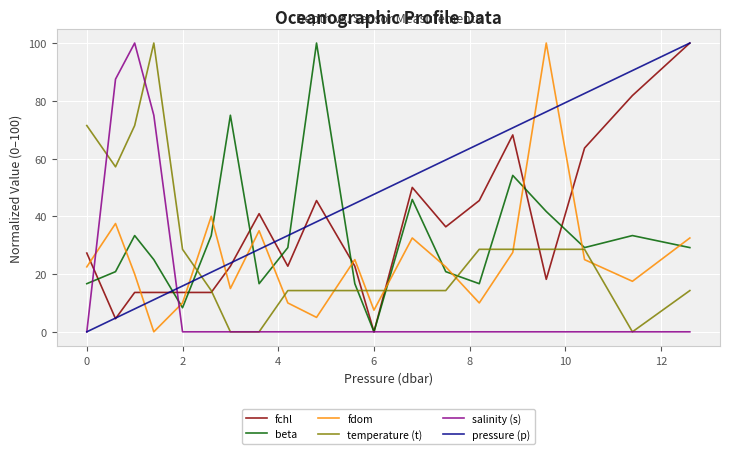

Reading left to right, extract all data points from this chart.

fchl: 27.3	4.5	13.6	13.6	13.6	13.6	22.7	40.9	22.7	45.5	22.7	0.0	50.0	36.4	45.5	68.2	18.2	63.6	81.8	100.0
beta: 16.7	20.8	33.3	25.0	8.3	33.3	75.0	16.7	29.2	100.0	16.7	0.0	45.8	20.8	16.7	54.2	41.7	29.2	33.3	29.2
fdom: 22.5	37.5	20.0	0.0	10.0	40.0	15.0	35.0	10.0	5.0	25.0	7.5	32.5	22.5	10.0	27.5	100.0	25.0	17.5	32.5
temperature (t): 71.4	57.1	71.4	100.0	28.6	14.3	0.0	0.0	14.3	14.3	14.3	14.3	14.3	14.3	28.6	28.6	28.6	28.6	0.0	14.3
salinity (s): 0.0	87.5	100.0	75.0	0.0	0.0	0.0	0.0	0.0	0.0	0.0	0.0	0.0	0.0	0.0	0.0	0.0	0.0	0.0	0.0
pressure (p): 0.0	4.8	7.9	11.1	15.9	20.6	23.8	28.6	33.3	38.1	44.4	47.6	54.0	59.5	65.1	70.6	76.2	82.5	90.5	100.0